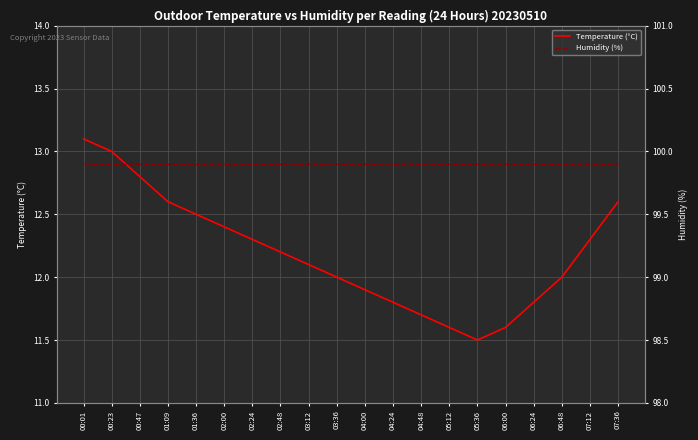

What is the maximum value shown in the chart?

99.9